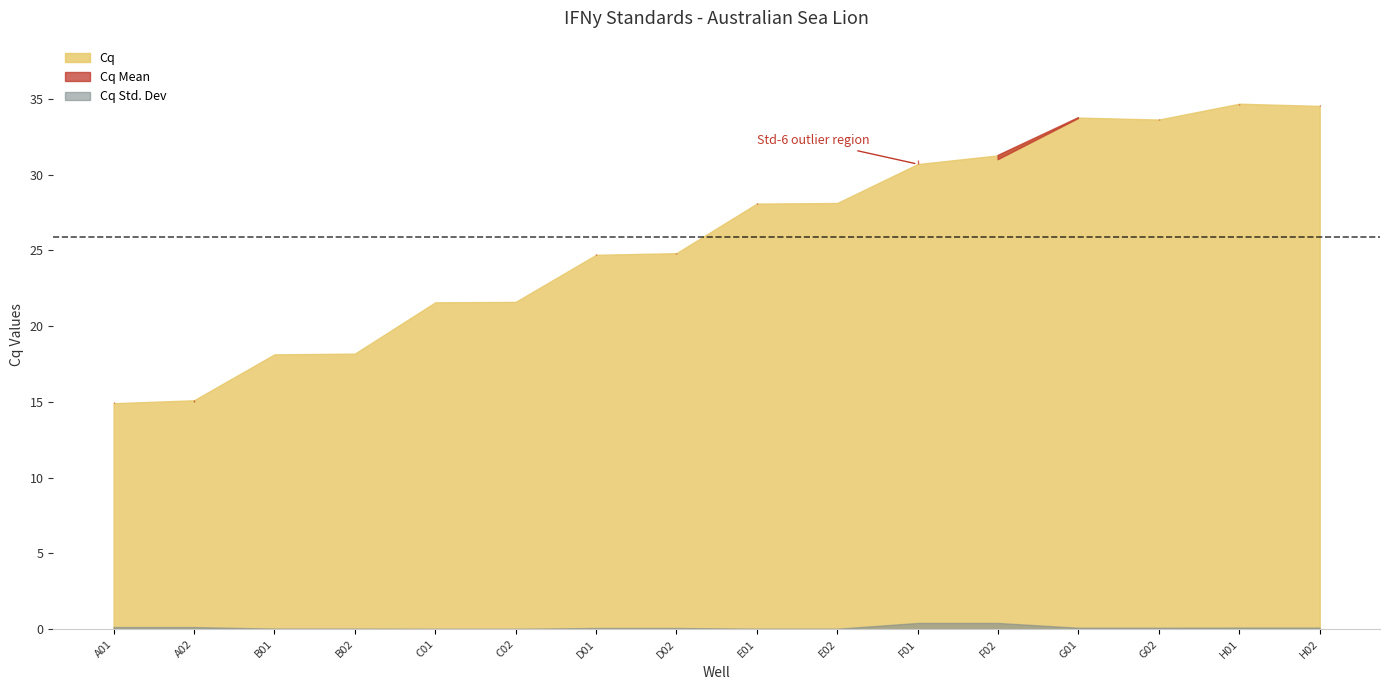

Reading left to right, transcribe all the data shown in this chart.

Cq: A01=14.9	A02=15.1	B01=18.1	B02=18.2	C01=21.6	C02=21.6	D01=24.7	D02=24.8	E01=28.1	E02=28.1	F01=30.7	F02=31.3	G01=33.8	G02=33.6	H01=34.7	H02=34.5
Cq Mean: A01=15.0	A02=15.0	B01=18.2	B02=18.2	C01=21.6	C02=21.6	D01=24.8	D02=24.8	E01=28.1	E02=28.1	F01=31.0	F02=31.0	G01=33.7	G02=33.7	H01=34.6	H02=34.6
Cq Std. Dev: A01=0.1	A02=0.1	B01=0.0	B02=0.0	C01=0.0	C02=0.0	D01=0.1	D02=0.1	E01=0.0	E02=0.0	F01=0.4	F02=0.4	G01=0.1	G02=0.1	H01=0.1	H02=0.1